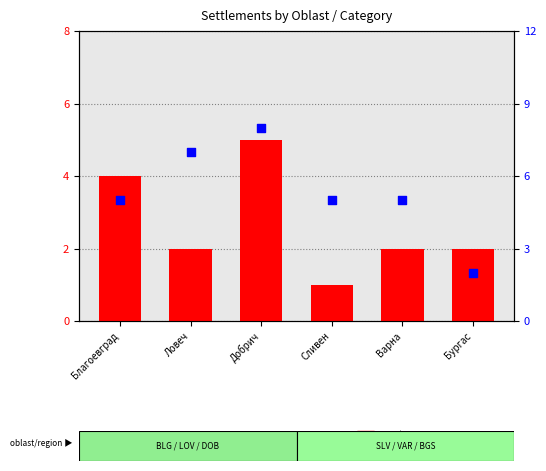

At which category is the sum across all series the highest?

Добрич